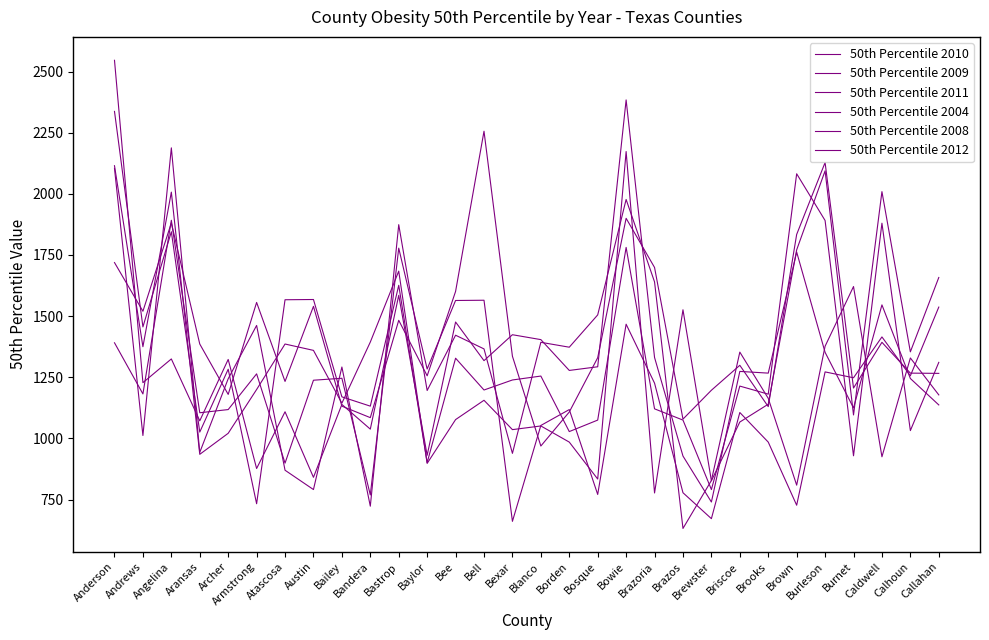

After their last crossing, which series has the higher values: 50th Percentile 2011 or 50th Percentile 2008?

50th Percentile 2008